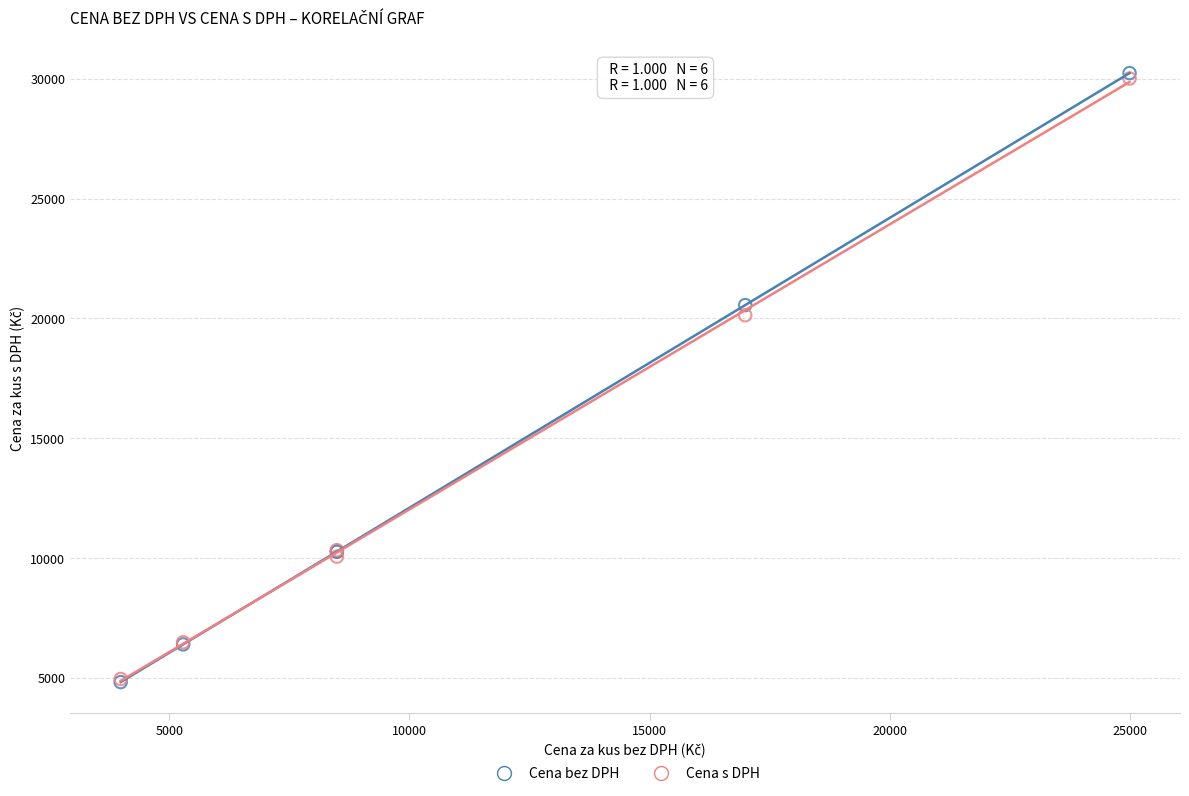

In the Cena bez DPH series, what Y value is closest to 17532?

20557.9